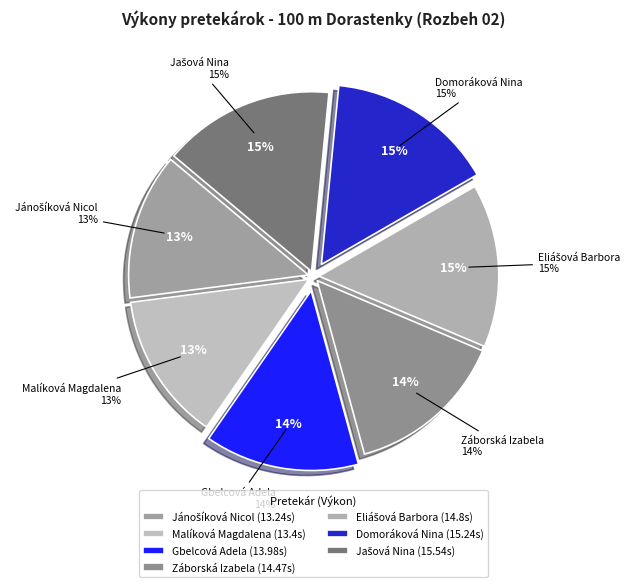

To the nearest percent, what is the average slice percentage?

14%